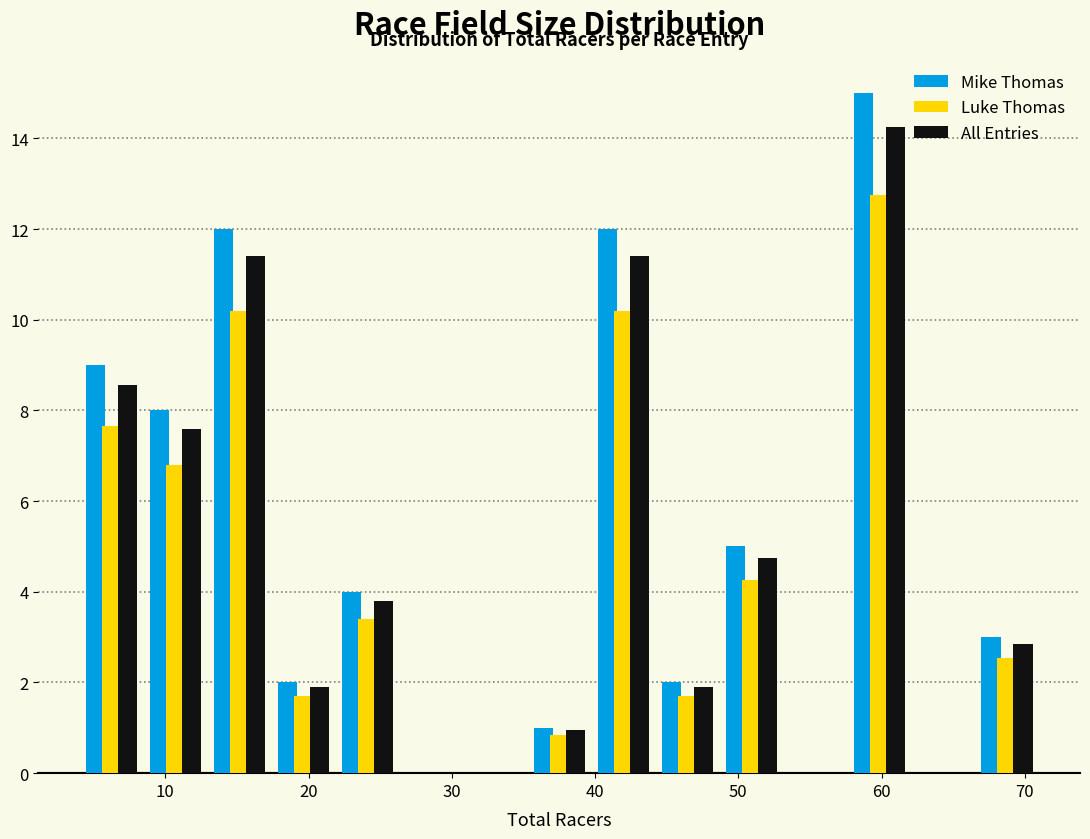

What is the height of the All Entries bar covering 44 to 49 on the x-axis? Neither the bar edges nor the heights are printed on the chart, so give them approximately, as read against the axes.

2.0